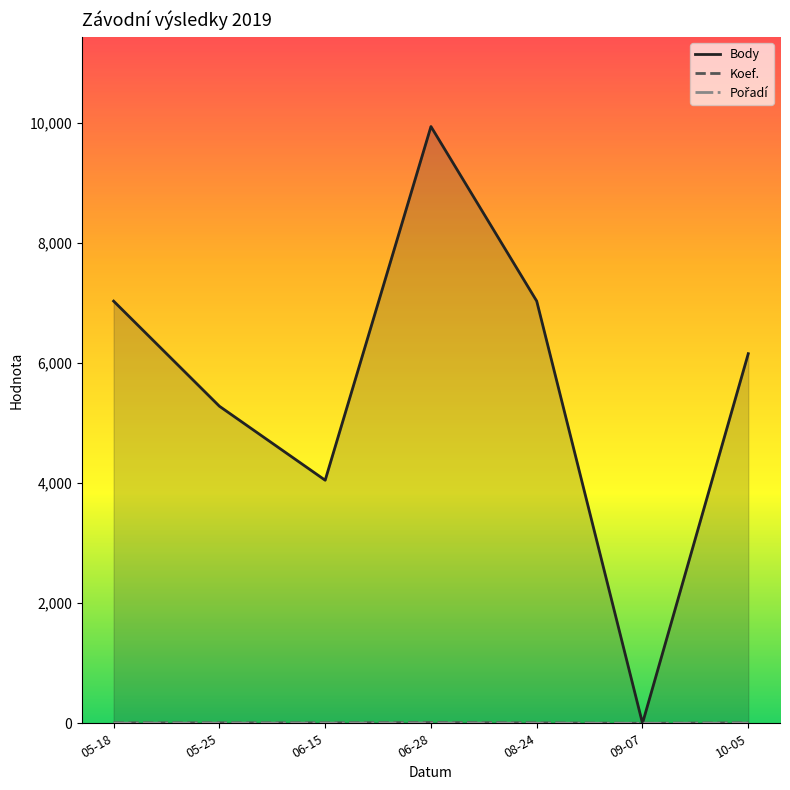

Where is Pořadí nearest to the value 1?

05-18